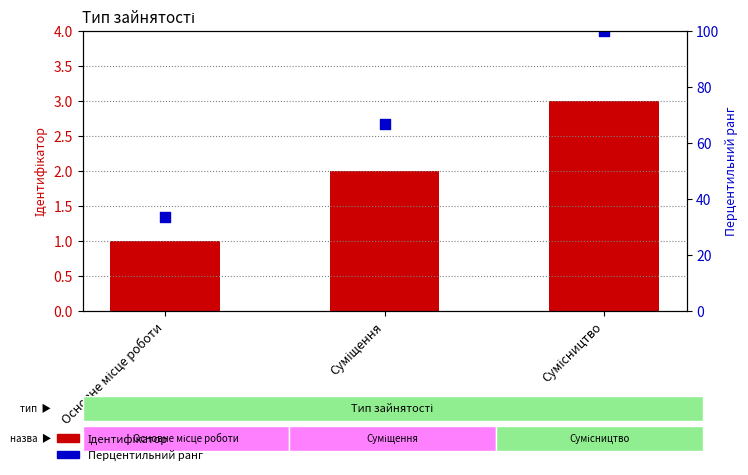

Which series has the widest spread of Y values?

Перцентильний ранг